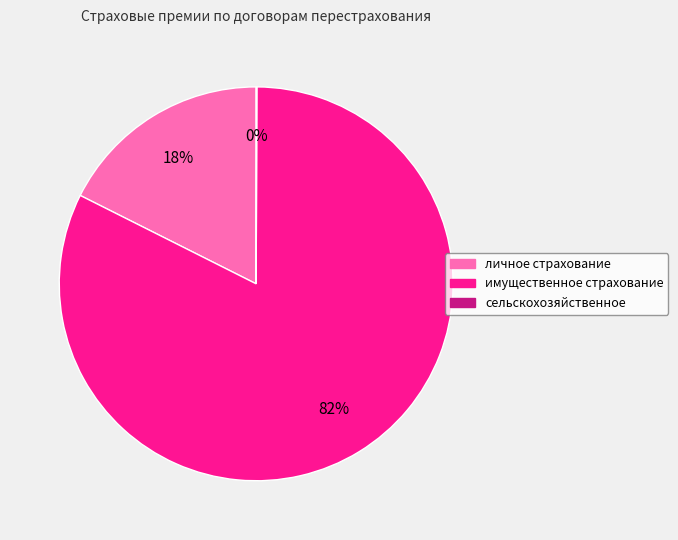

To the nearest percent, what is the average slice percentage?

33%